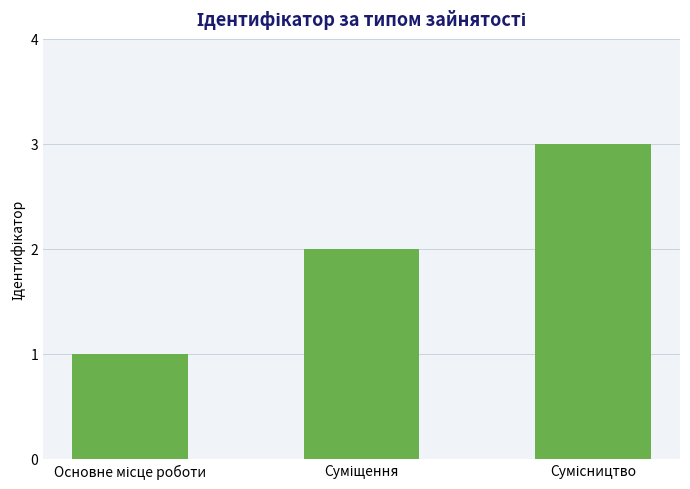

What is the difference between the maximum and minimum values?

2